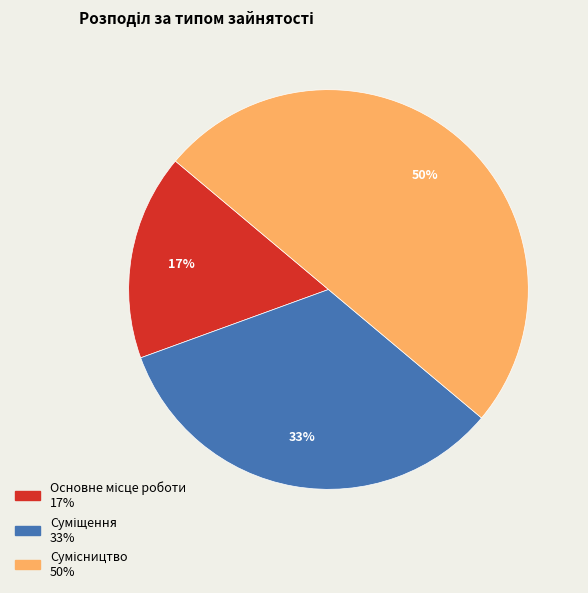

To the nearest percent, what is the average slice percentage?

33%